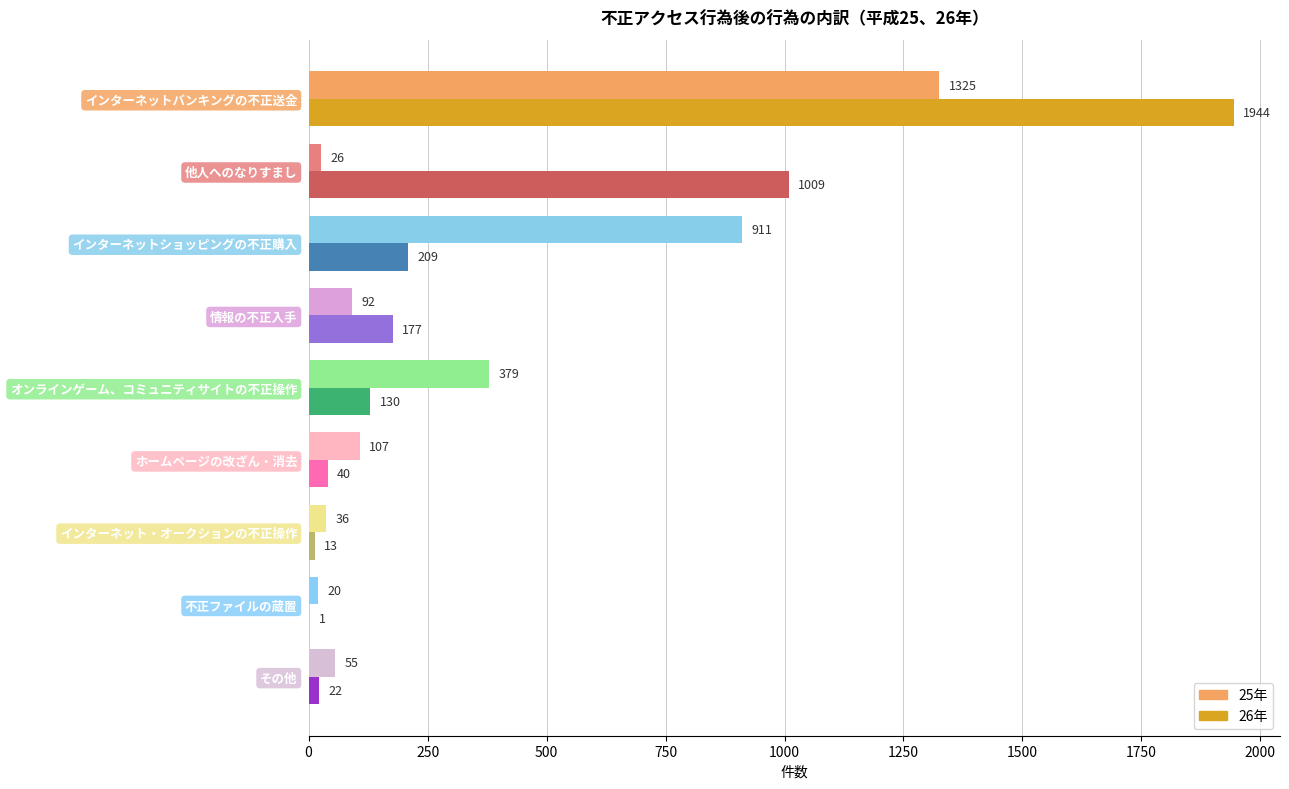

Is the value of 26年 at 情報の不正入手 greater than the value of 25年 at インターネットショッピングの不正購入?

No